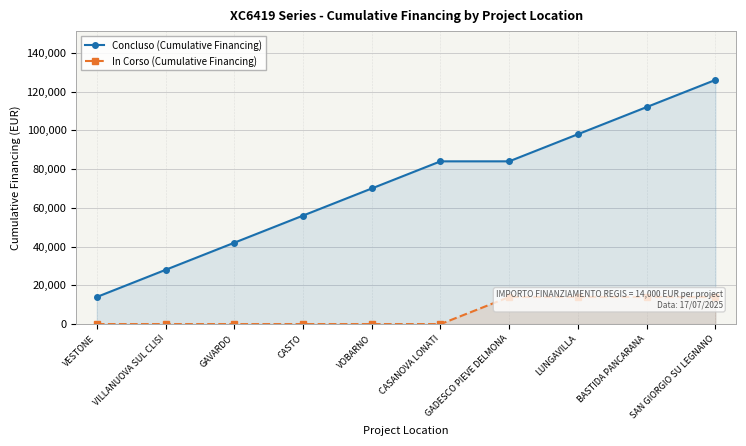

Reading left to right, what are all the values shown in this chart?

Concluso (Cumulative Financing): 14000	28000	42000	56000	70000	84000	84000	98000	112000	126000
In Corso (Cumulative Financing): 0	0	0	0	0	0	14000	14000	14000	14000